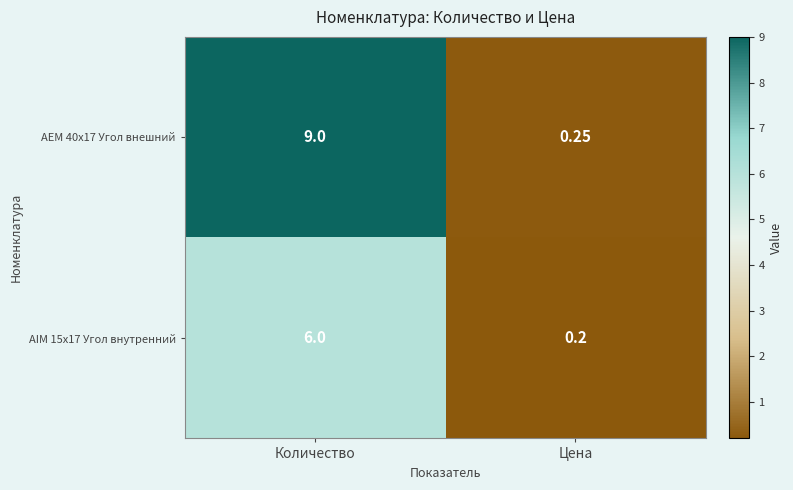

List the series in order of their peak value, lowest first.

AIM 15x17 Угол внутренний, AEM 40x17 Угол внешний